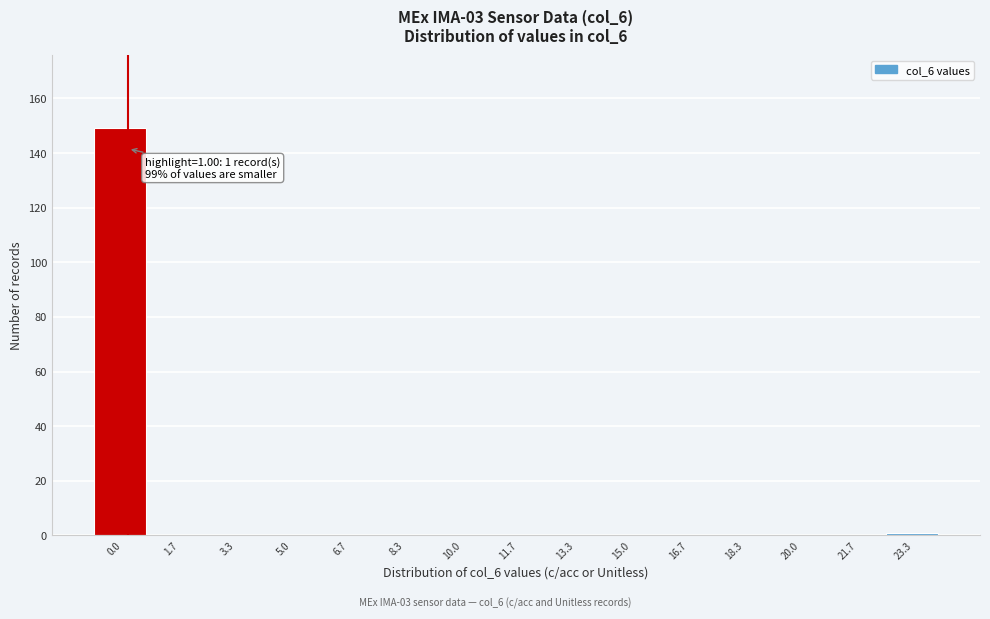

Reading left to right, list all the values displayed in this chart.

0.0=149	1.7=0	3.3=0	5.0=0	6.7=0	8.3=0	10.0=0	11.7=0	13.3=0	15.0=0	16.7=0	18.3=0	20.0=0	21.7=0	23.3=1